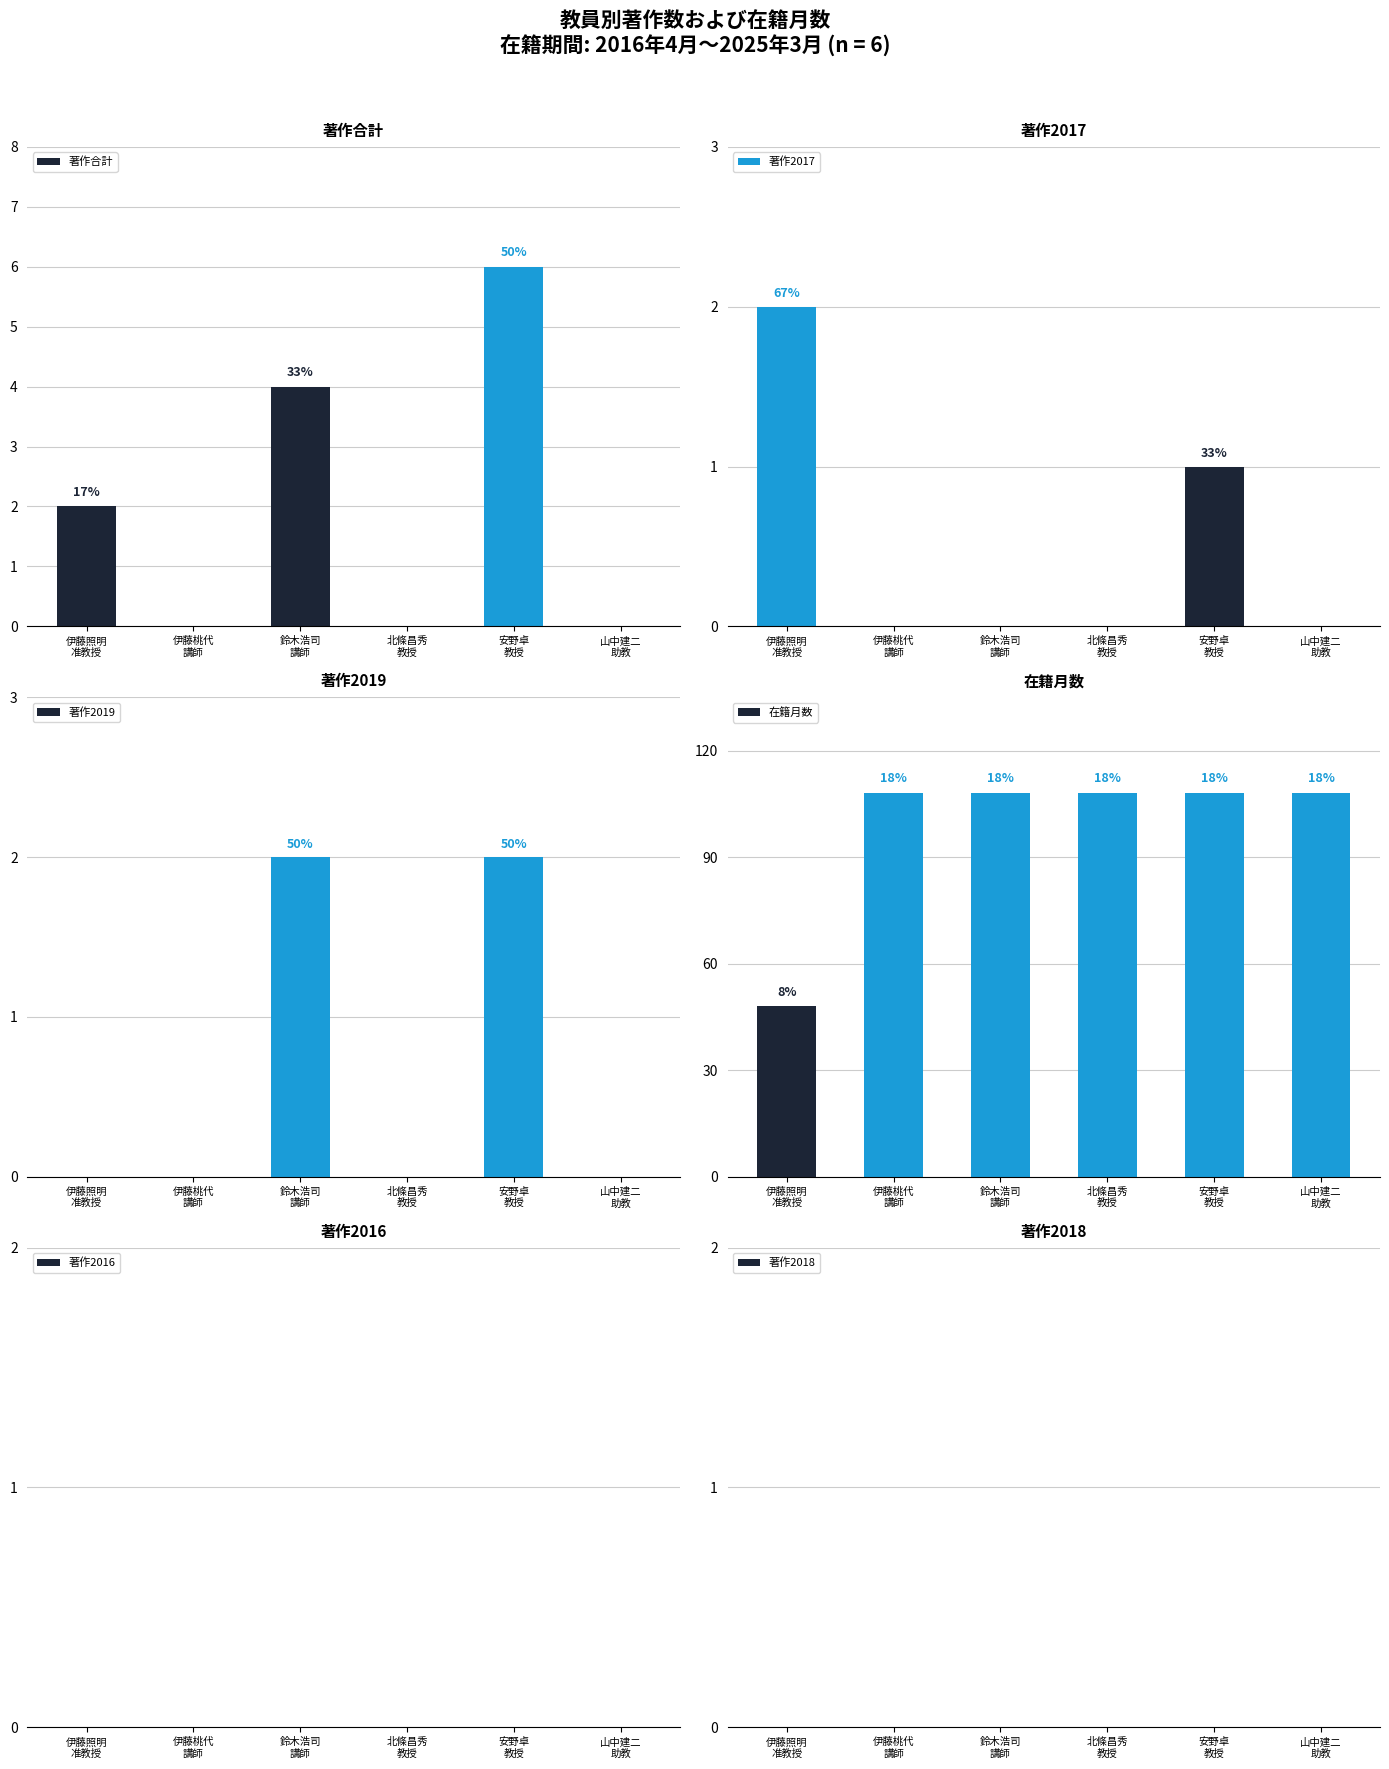

Reading left to right, extract all data points from this chart.

著作合計: 2	0	4	0	6	0
著作2017: 2	0	0	0	1	0
著作2019: 0	0	2	0	2	0
在籍月数: 48	108	108	108	108	108
著作2016: 0	0	0	0	0	0
著作2018: 0	0	0	0	0	0